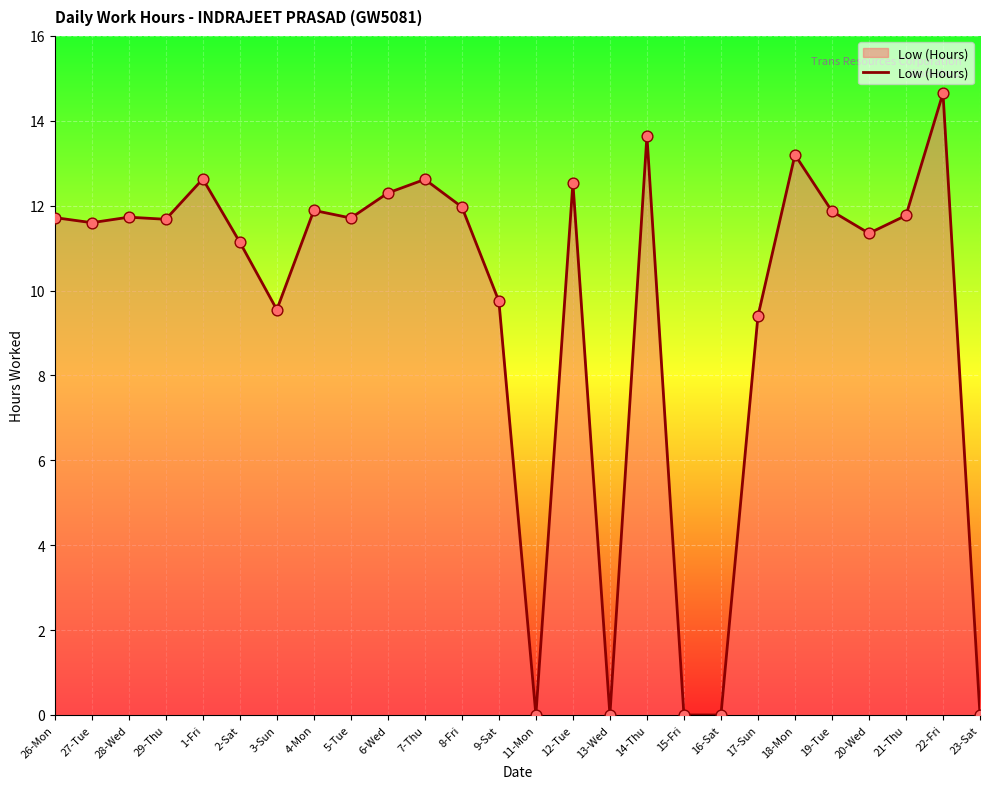

Which has a higher value, 2-Sat or 6-Wed?

6-Wed